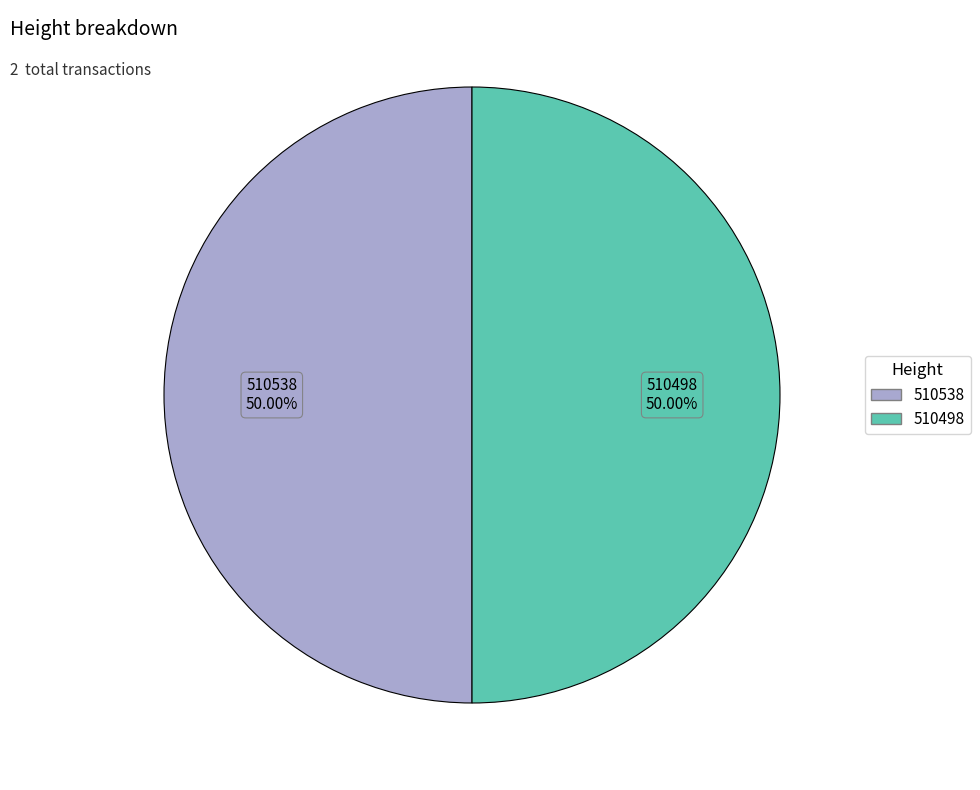

Approximately how many times larger is the value at 510498 compared to 510538?

1.0